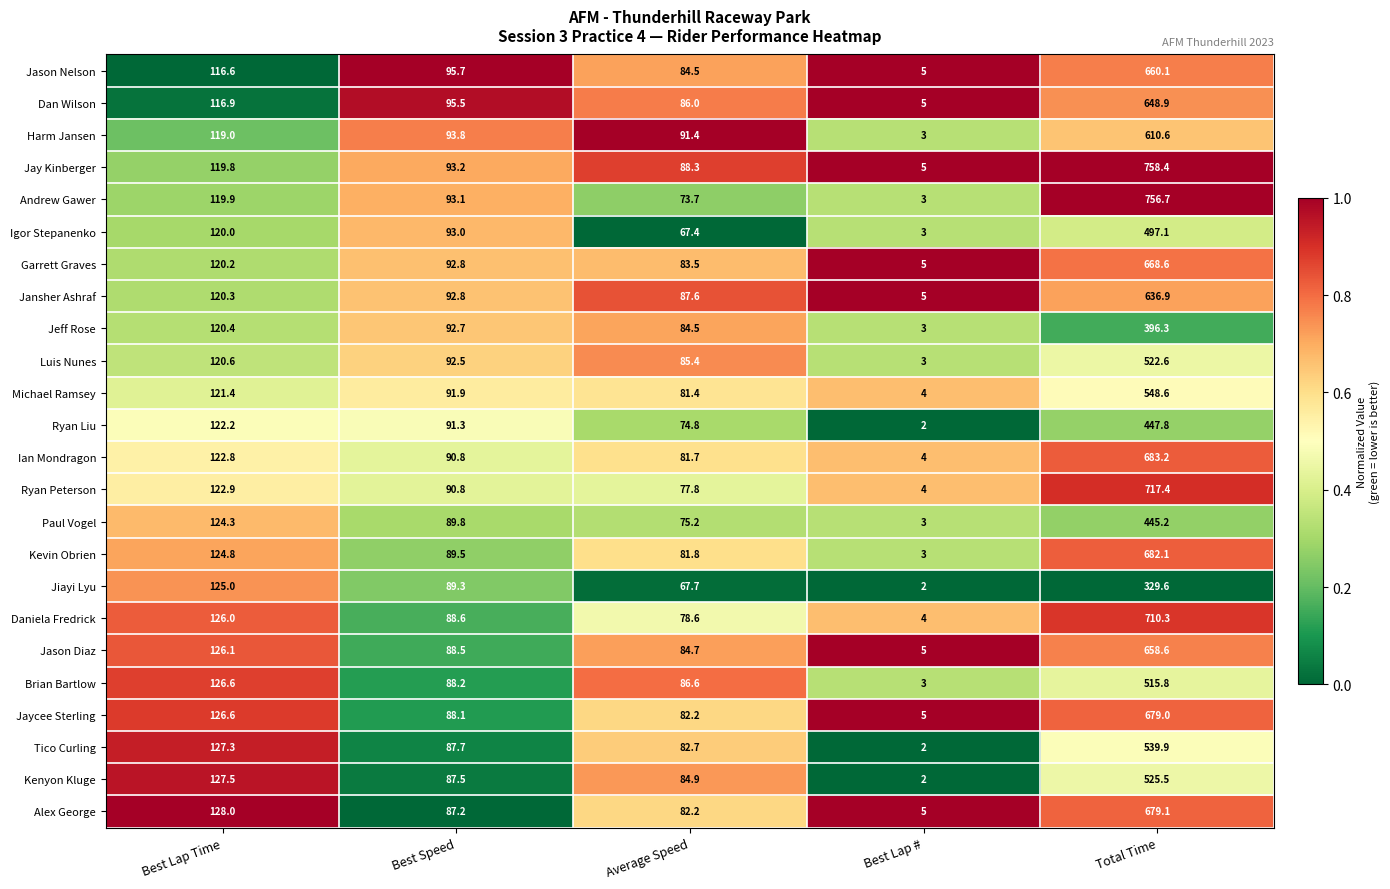

What is the difference between the maximum and minimum values in the Jeff Rose series?

393.3